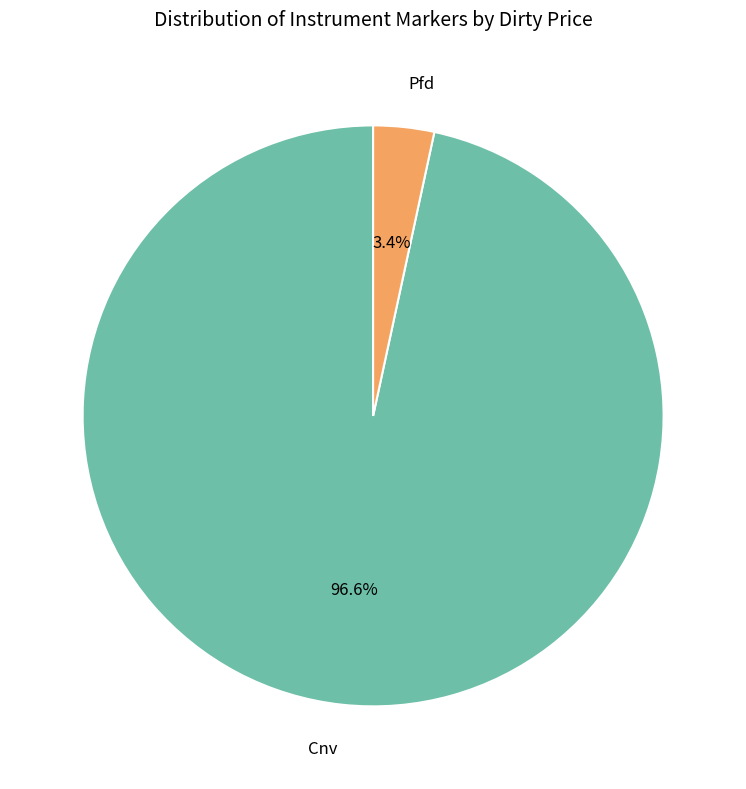

What percentage is NOT represented by Pfd?

96.6%